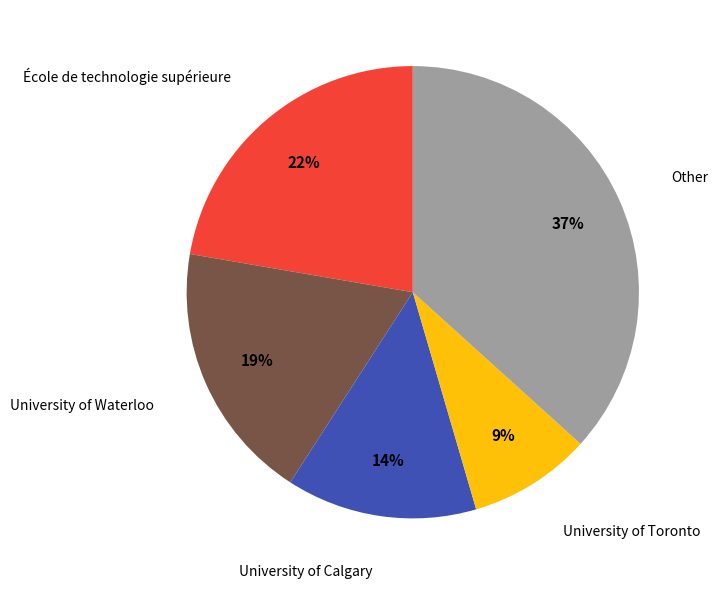

To the nearest percent, what is the average slice percentage?

20%